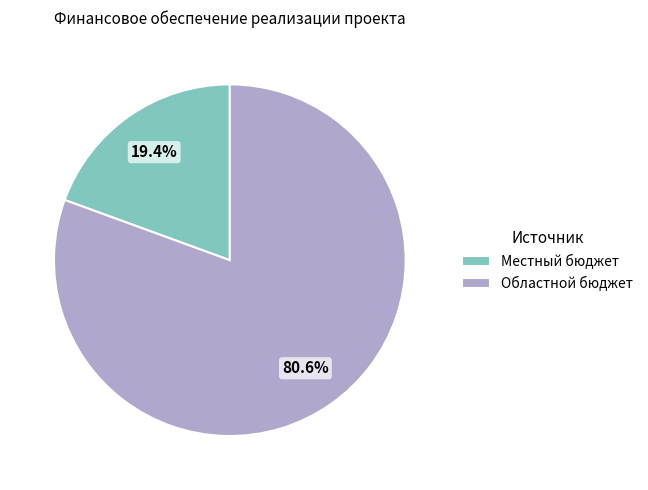

To the nearest percent, what is the average slice percentage?

50%